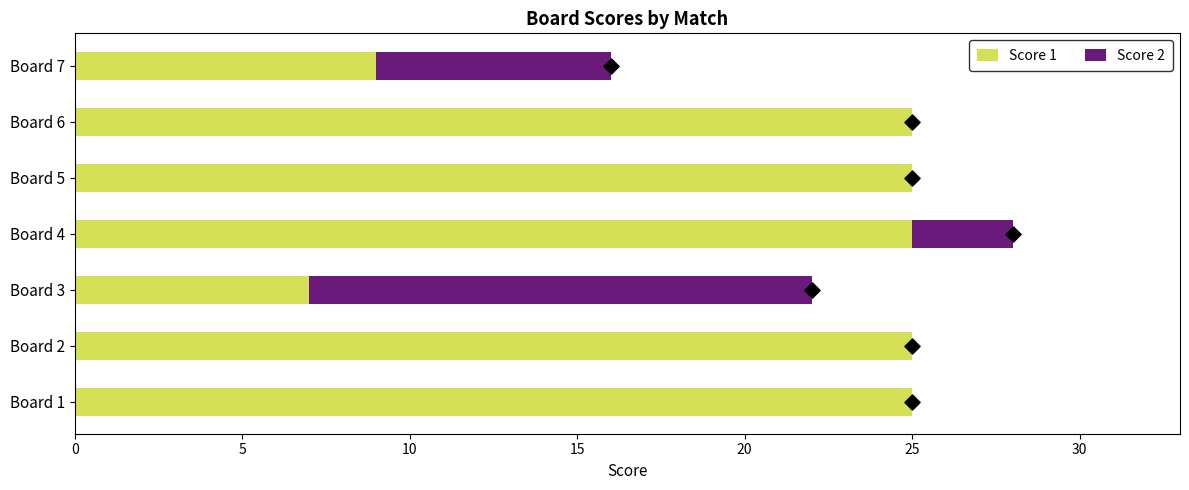

What are all the series names shown in the legend?

Score 1, Score 2